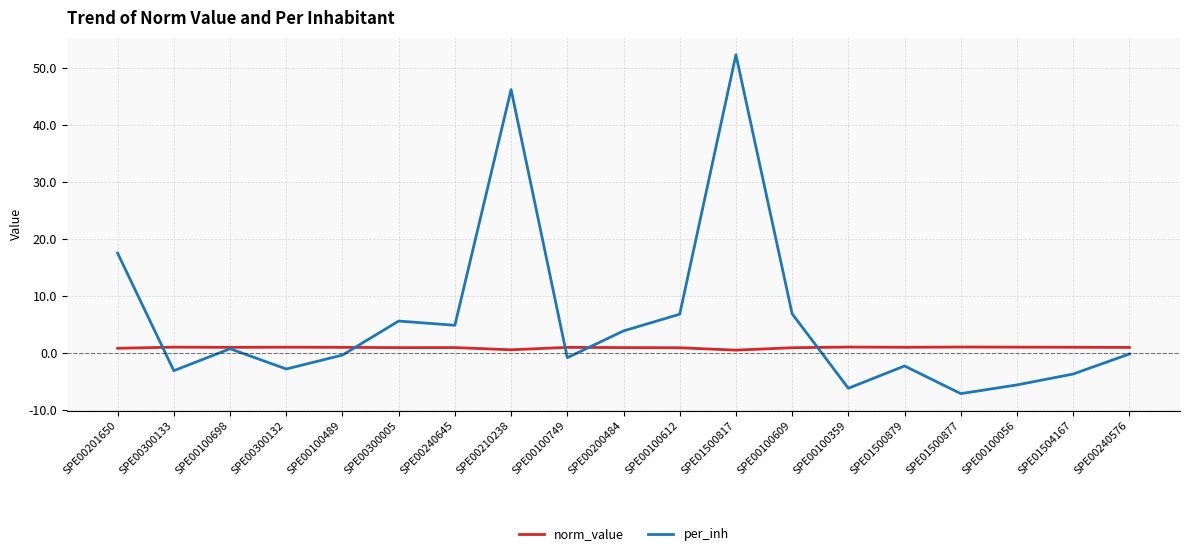

In norm_value, how many points are lower than both neighbors (excluding endpoints)?

5